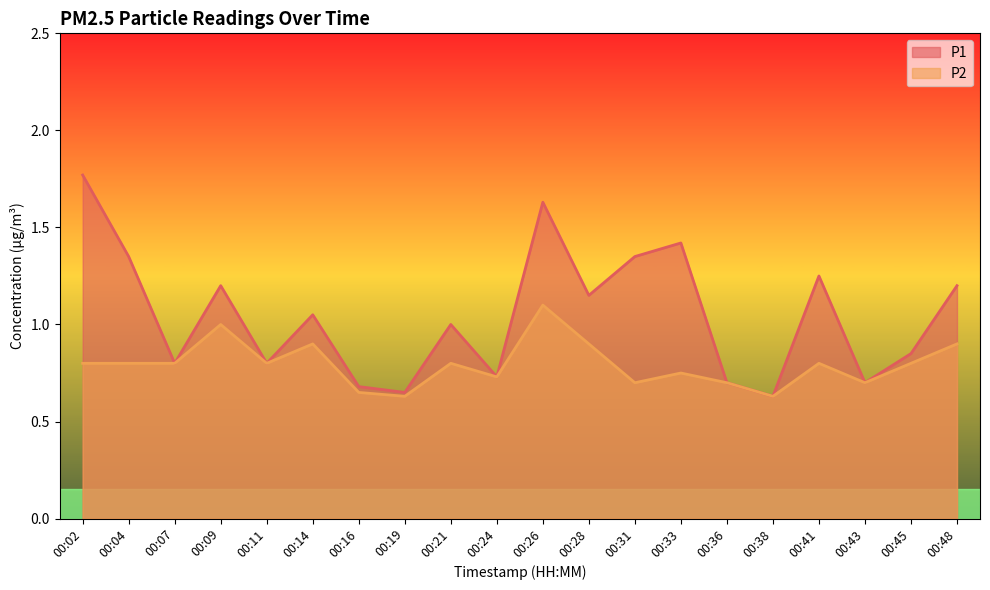

Where is P1 nearest to the value 1?

00:21